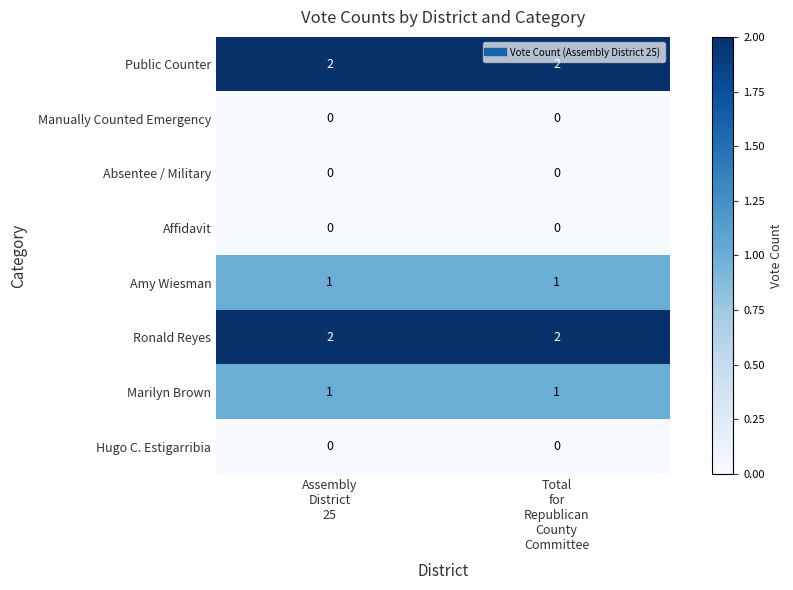

What is the sum of all Public Counter values?

4